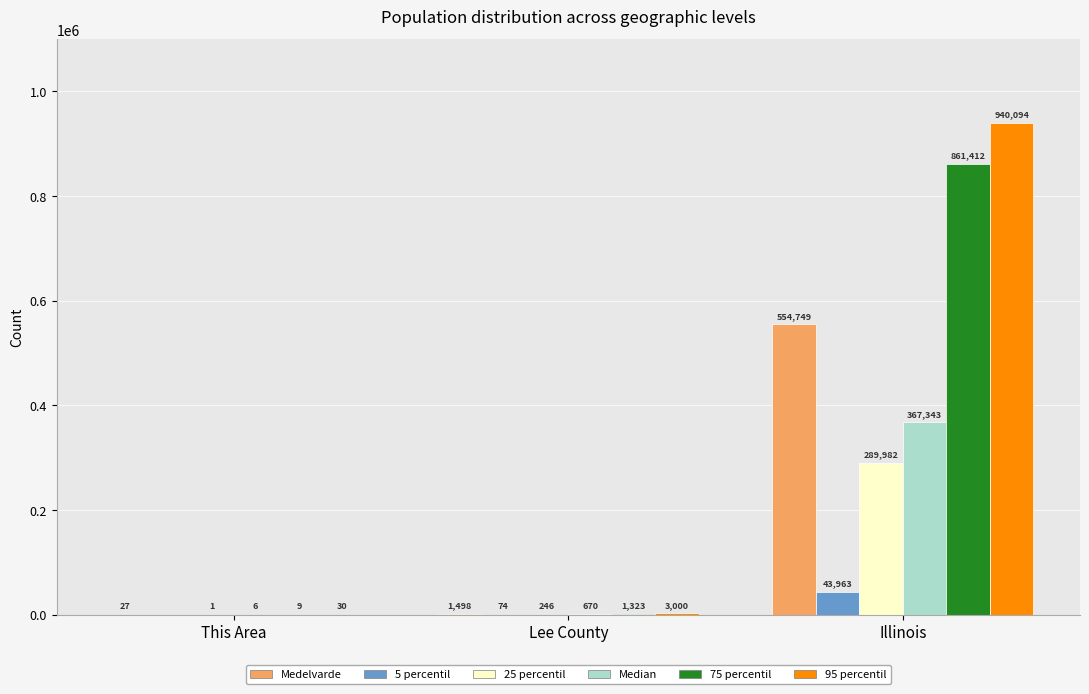

Reading right to left, extract all data points from this chart.

Medelvarde: Illinois=554749	Lee County=1498	This Area=27
5 percentil: Illinois=43963	Lee County=74	This Area=0
25 percentil: Illinois=289982	Lee County=246	This Area=1
Median: Illinois=367343	Lee County=670	This Area=6
75 percentil: Illinois=861412	Lee County=1323	This Area=9
95 percentil: Illinois=940094	Lee County=3000	This Area=30